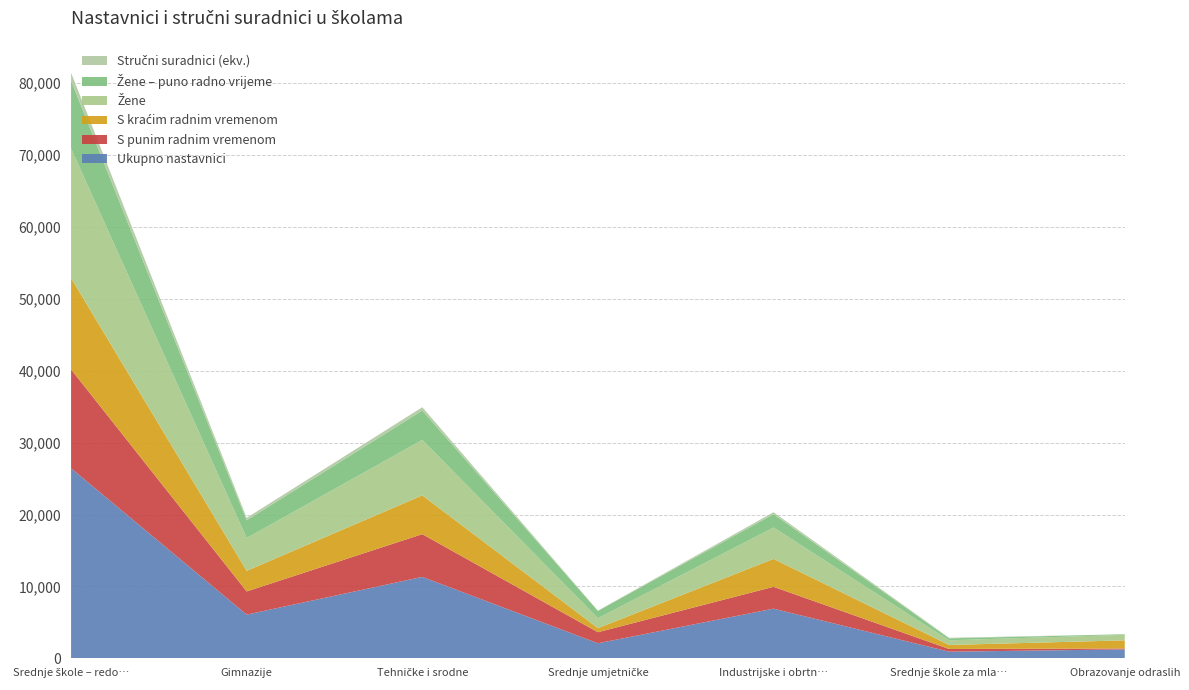

Reading left to right, transcribe all the data shown in this chart.

Ukupno nastavnici: Srednje škole – redovite=26443.0	Gimnazije=6088.0	Tehničke i srodne=11334.0	Srednje umjetničke=2104.0	Industrijske i obrtničke=6917.0	Srednje škole za mladež s teškoćama=933.0	Obrazovanje odraslih=1256.0
S punim radnim vremenom: Srednje škole – redovite=13739.0	Gimnazije=3224.0	Tehničke i srodne=5940.0	Srednje umjetničke=1536.0	Industrijske i obrtničke=3039.0	Srednje škole za mladež s teškoćama=377.0	Obrazovanje odraslih=127.0
S kraćim radnim vremenom: Srednje škole – redovite=12704.0	Gimnazije=2864.0	Tehničke i srodne=5394.0	Srednje umjetničke=568.0	Industrijske i obrtničke=3878.0	Srednje škole za mladež s teškoćama=556.0	Obrazovanje odraslih=1129.0
Žene: Srednje škole – redovite=18019.0	Gimnazije=4560.0	Tehničke i srodne=7711.0	Srednje umjetničke=1382.0	Industrijske i obrtničke=4366.0	Srednje škole za mladež s teškoćama=653.0	Obrazovanje odraslih=768.0
Žene – puno radno vrijeme: Srednje škole – redovite=9424.0	Gimnazije=2467.0	Tehničke i srodne=4091.0	Srednje umjetničke=1013.0	Industrijske i obrtničke=1853.0	Srednje škole za mladež s teškoćama=267.0	Obrazovanje odraslih=79.0
Stručni suradnici (ekv.): Srednje škole – redovite=1104.3	Gimnazije=336.6	Tehničke i srodne=452.9	Srednje umjetničke=40.8	Industrijske i obrtničke=274.0	Srednje škole za mladež s teškoćama=81.4	Obrazovanje odraslih=0.0